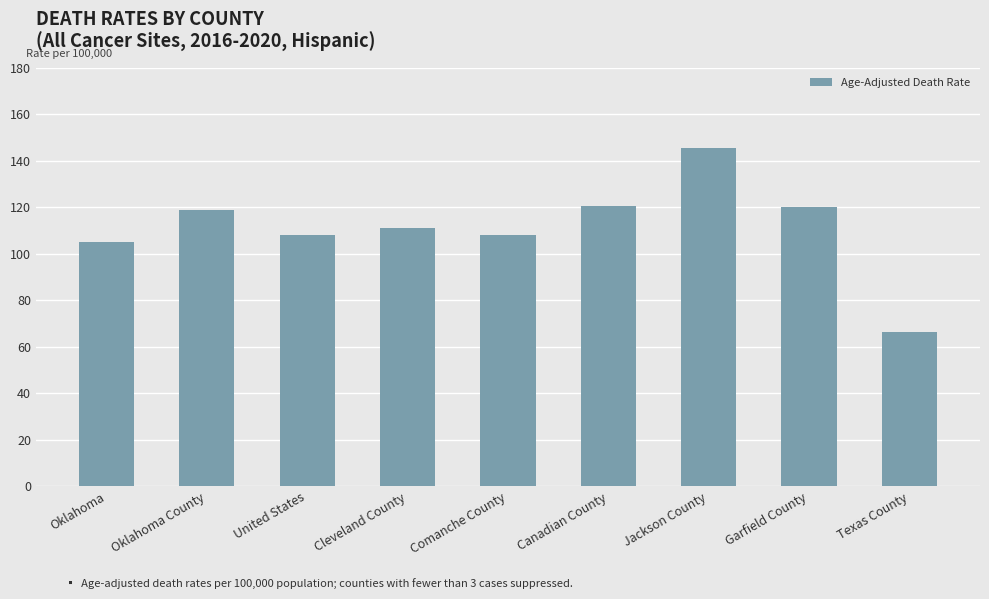

What is the difference between the values at Jackson County and Texas County?

79.0